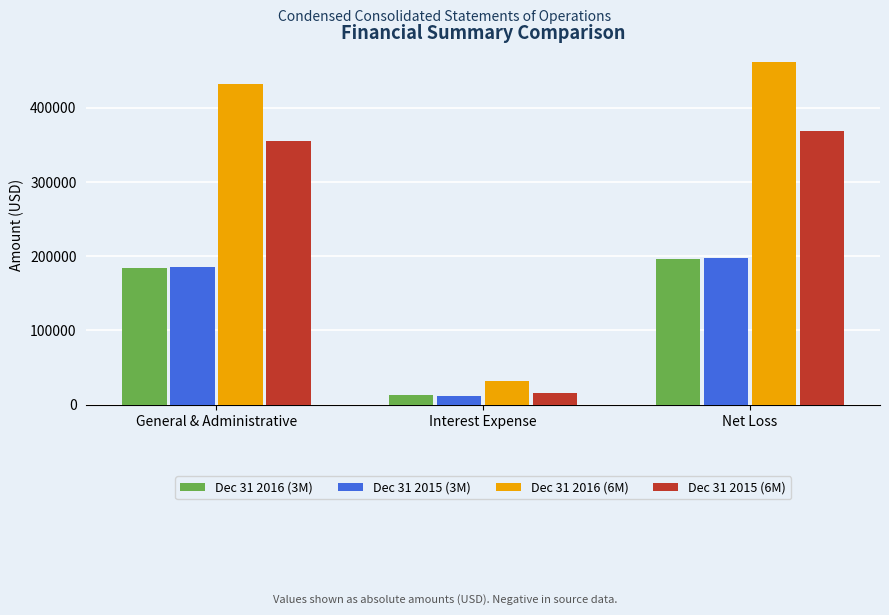

Reading left to right, extract all data points from this chart.

Dec 31 2016 (3M): General & Administrative=183848	Interest Expense=12650	Net Loss=196498
Dec 31 2015 (3M): General & Administrative=185467	Interest Expense=11788	Net Loss=196978
Dec 31 2016 (6M): General & Administrative=431316	Interest Expense=31452	Net Loss=461986
Dec 31 2015 (6M): General & Administrative=355757	Interest Expense=15599	Net Loss=367969